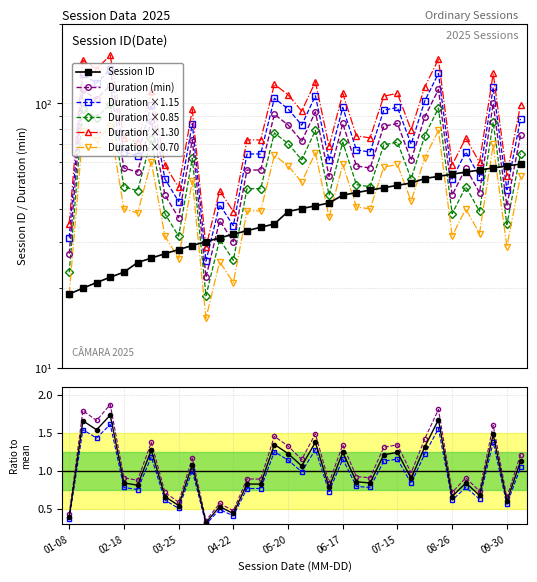

Rank the categories by value from highest to lowest.

2025-10-07, 2025-09-30, 2025-09-23, 2025-09-16, 2025-09-09, 2025-08-26, 2025-08-19, 2025-08-12, 2025-08-05, 2025-07-15, 2025-07-08, 2025-07-01, 2025-06-24, 2025-06-17, 2025-06-10, 2025-06-03, 2025-05-27, 2025-05-20, 2025-05-13, 2025-05-06, 2025-04-29, 2025-04-22, 2025-04-15, 2025-04-08, 2025-04-01, 2025-03-25, 2025-03-18, 2025-03-11, 2025-02-25, 2025-02-18, 2025-02-11, 2025-02-04, 2025-01-14, 2025-01-08